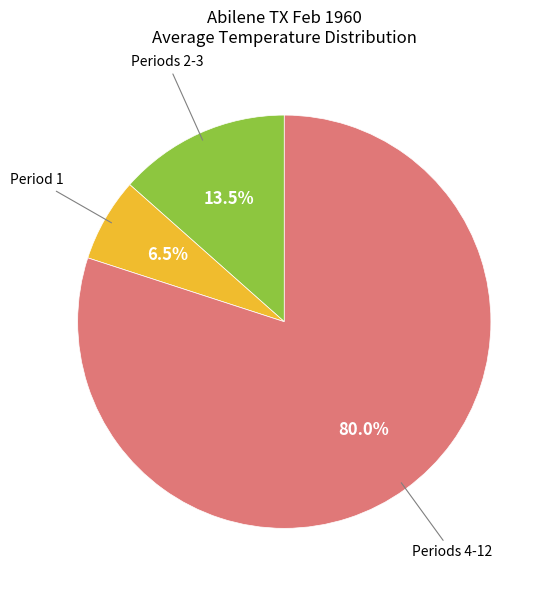

Does any single category account for the majority?

Yes